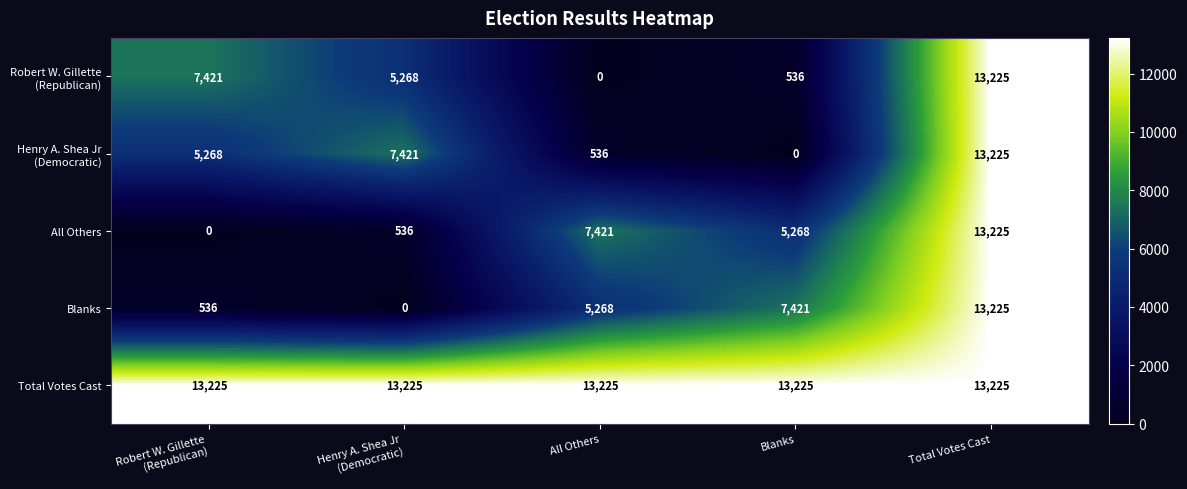

At how many categories does at least one series exceed 3533?

5